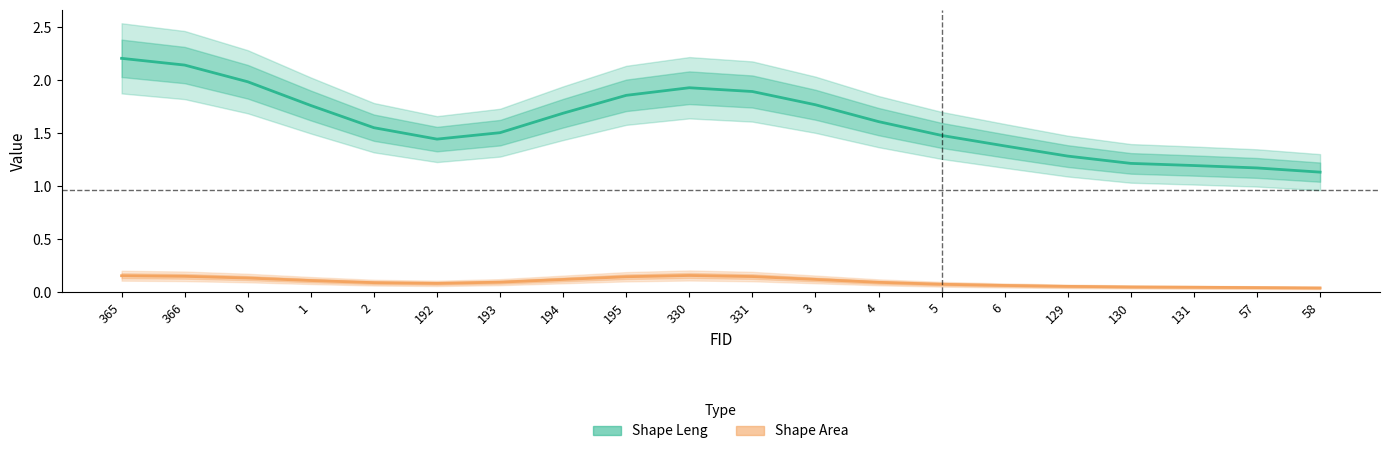

Which series has the largest range (max minus min)?

Shape Leng